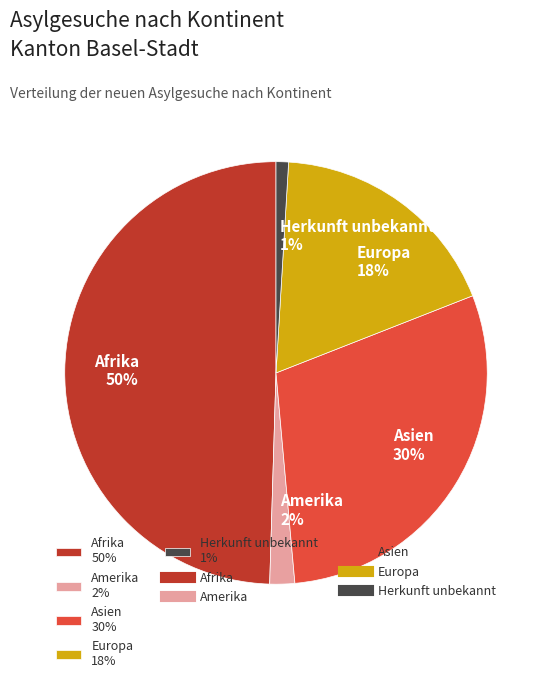

What is the ratio of the value at Asien to the value at Afrika?

0.6